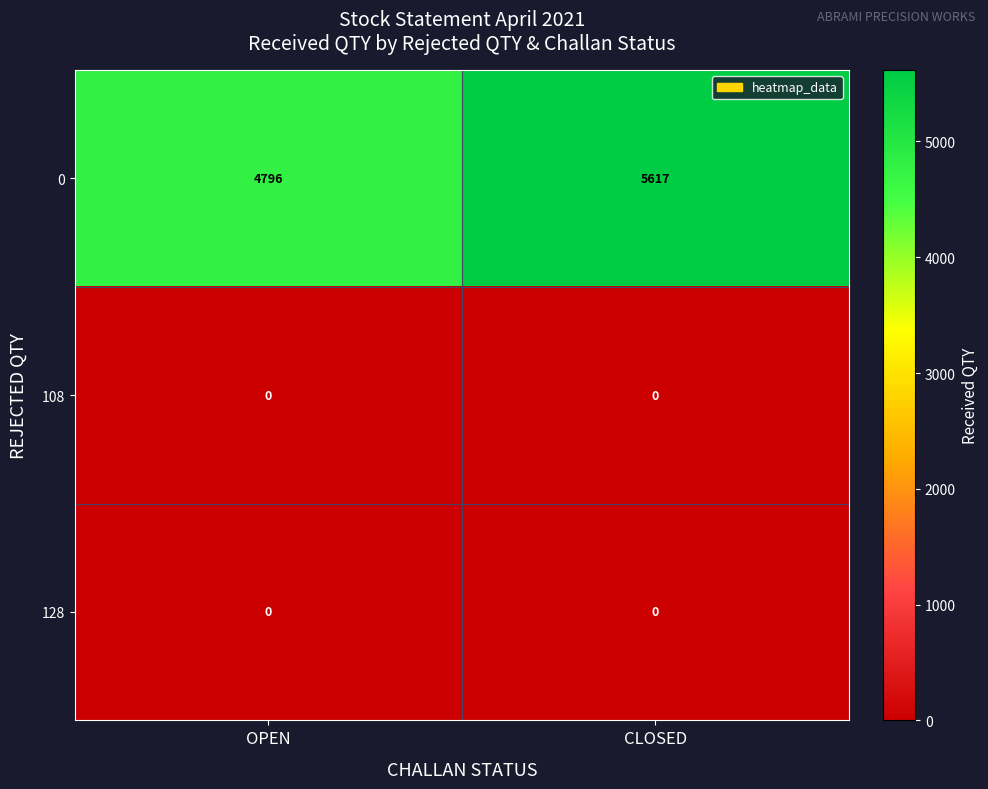

Is it true that 0 equals 3666 at CLOSED?

False